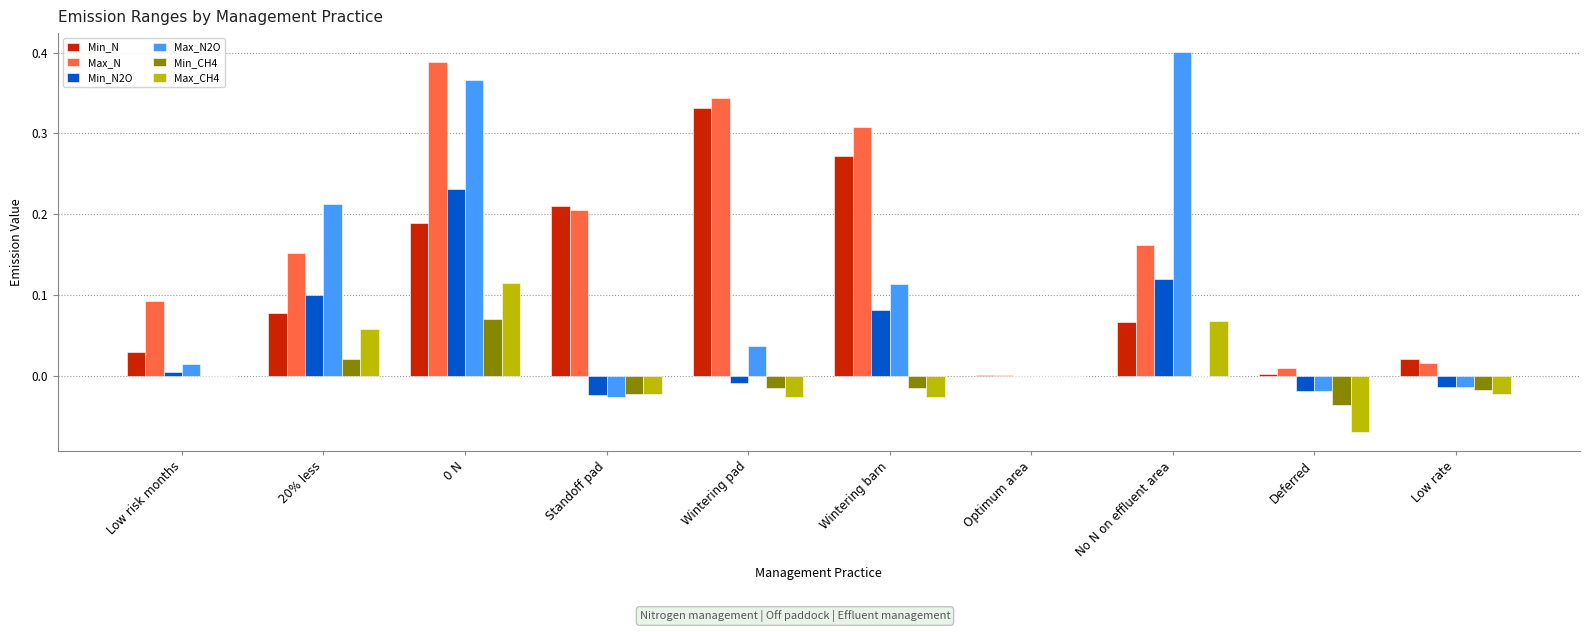

Is it true that Min_N2O equals 0.0 at Wintering barn?

False